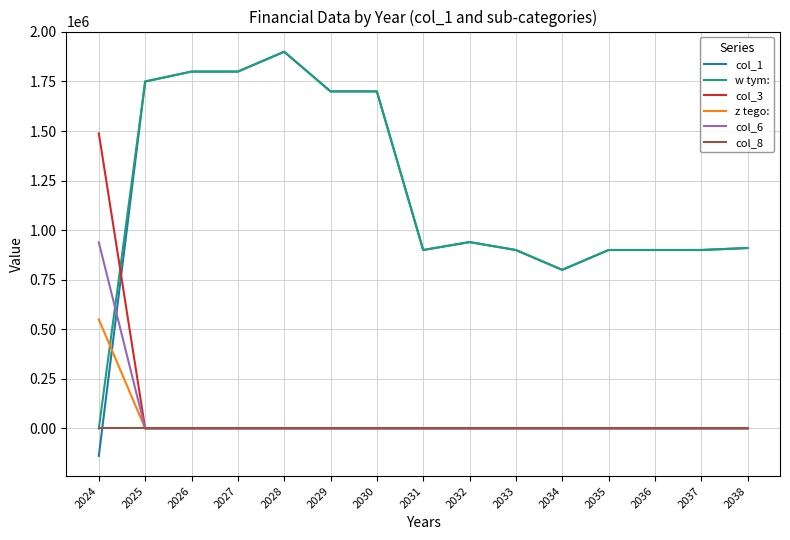

How many intersections are there between col_1 and z tego:?

1